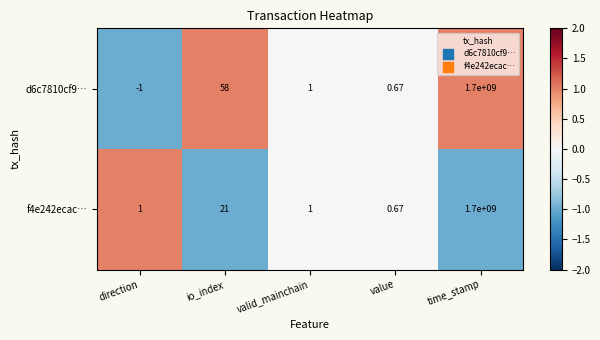

Which label corresponds to the largest value in the chart?

time_stamp